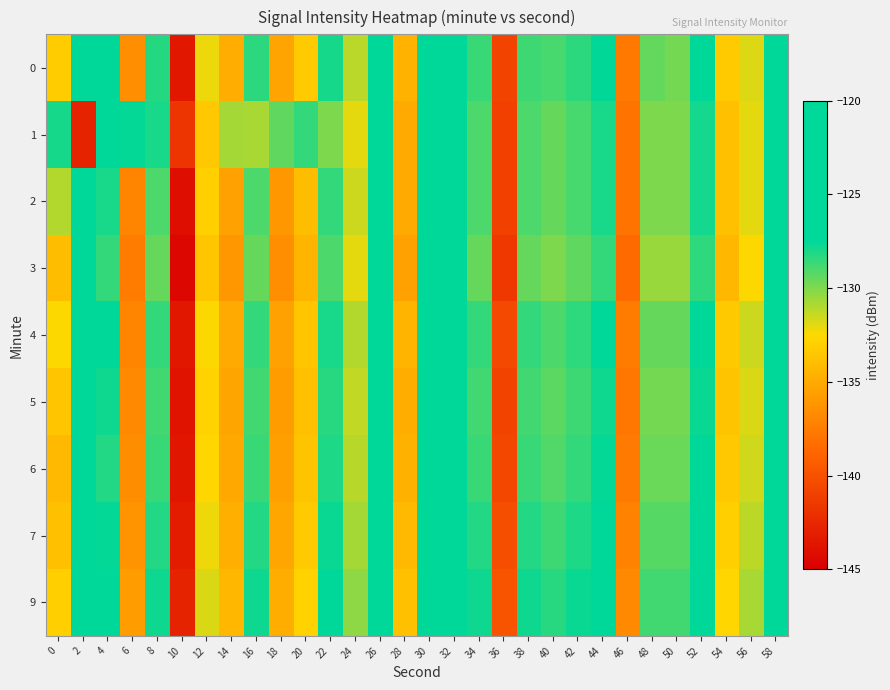

How many series are shown in this chart?

9